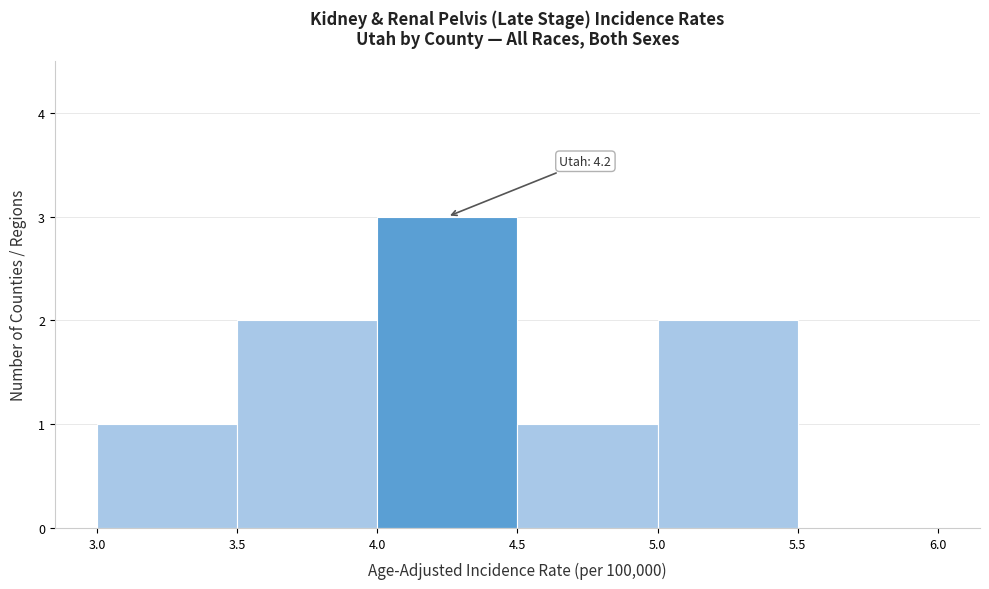

Over which range of the x-axis is the bar tallest?

4.0 to 4.5